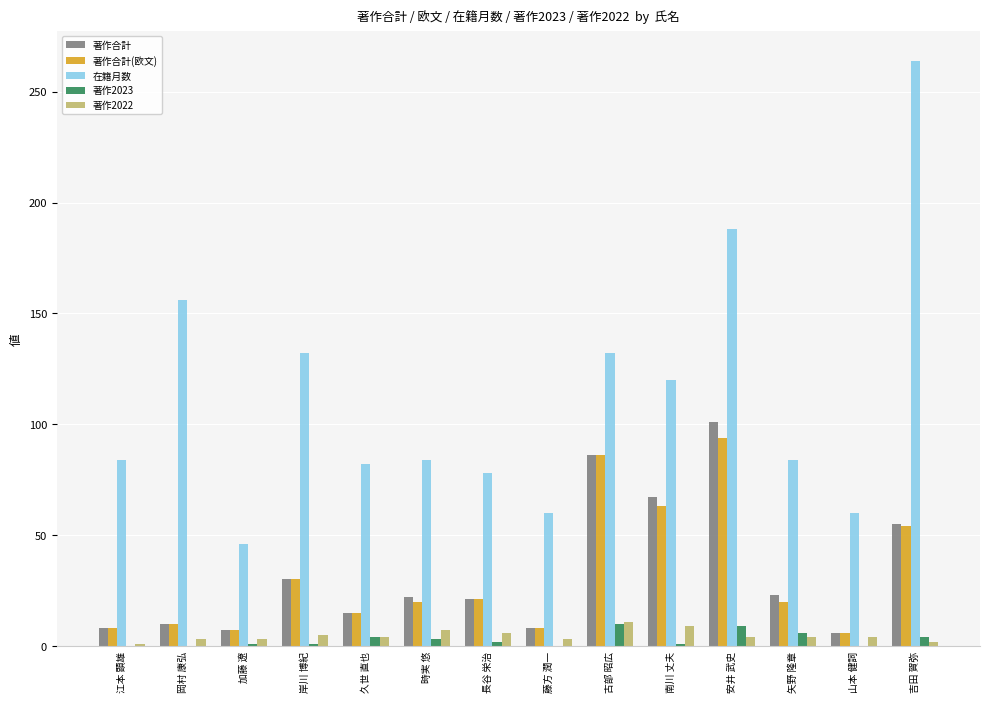

The 著作2023 series shows 6 at 矢野 隆章. True or false?

True